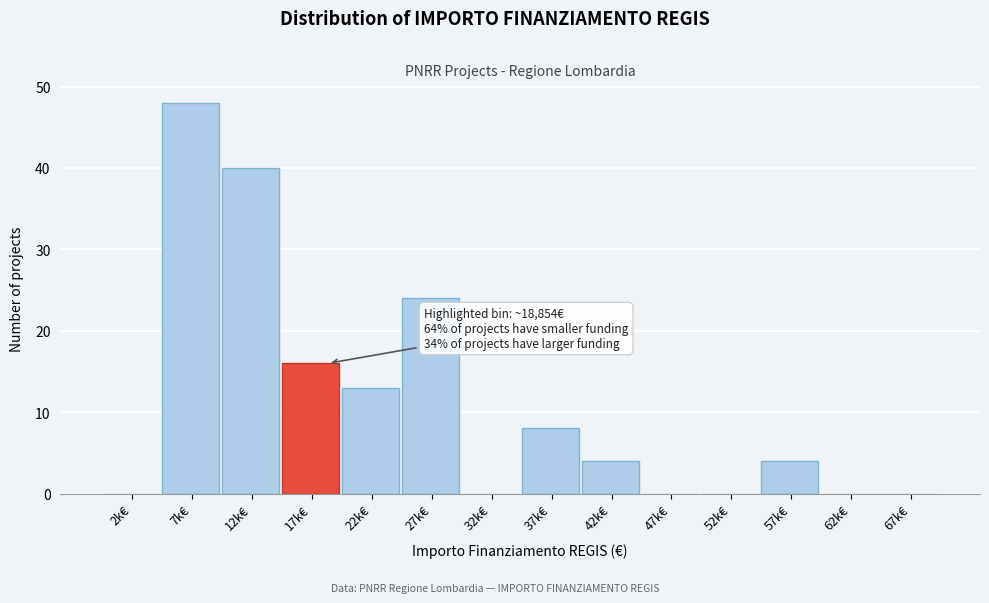

Reading left to right, transcribe all the data shown in this chart.

2k€=0	7k€=48	12k€=40	17k€=16	22k€=13	27k€=24	32k€=0	37k€=8	42k€=4	47k€=0	52k€=0	57k€=4	62k€=0	67k€=0